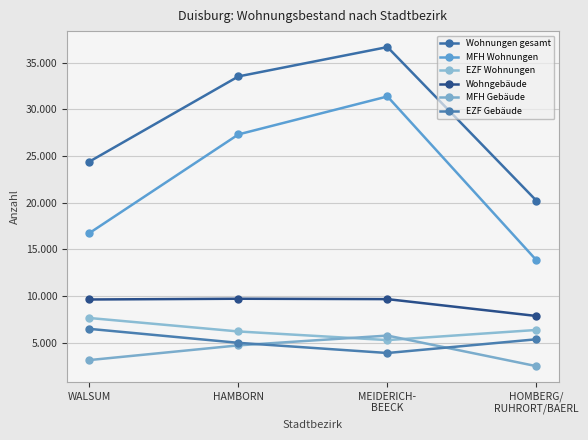

List the labels in order of Wohnungen gesamt value, largest first.

MEIDERICH-
BEECK, HAMBORN, WALSUM, HOMBERG/
RUHRORT/BAERL